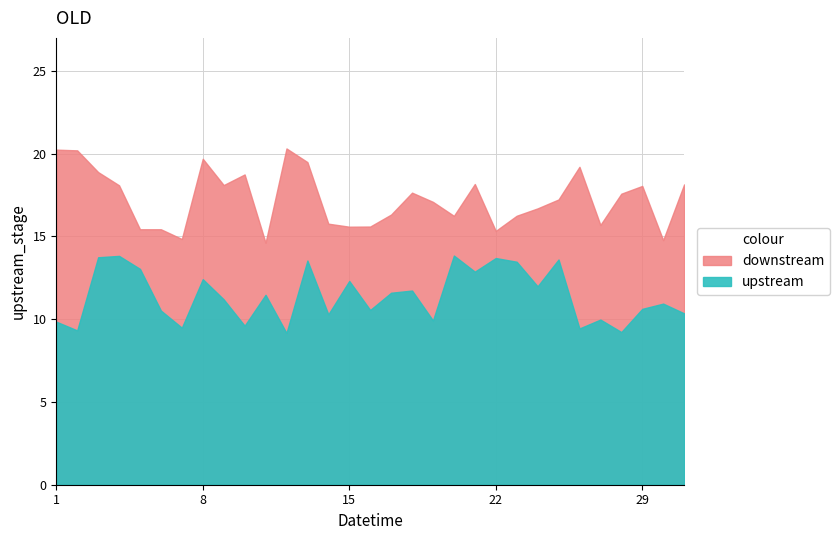

Between 23 and 27, which is larger?

23